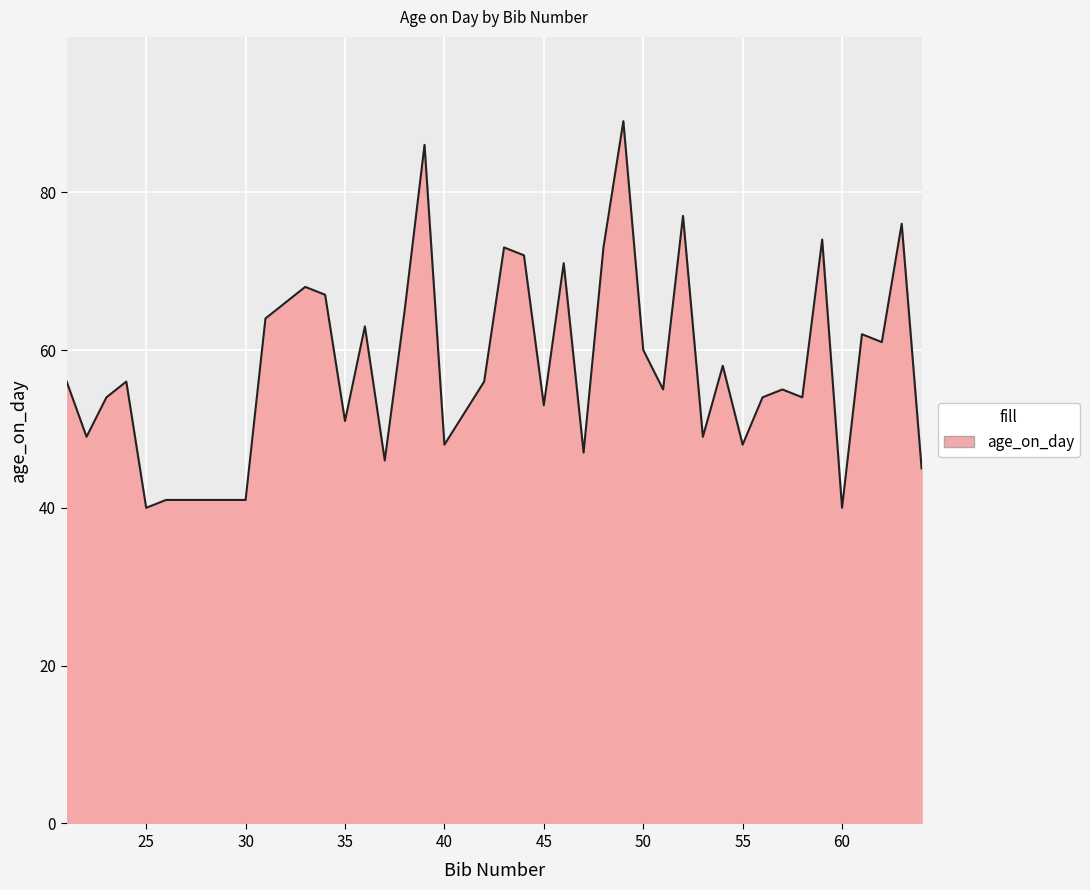

What is the minimum value shown in the chart?

40